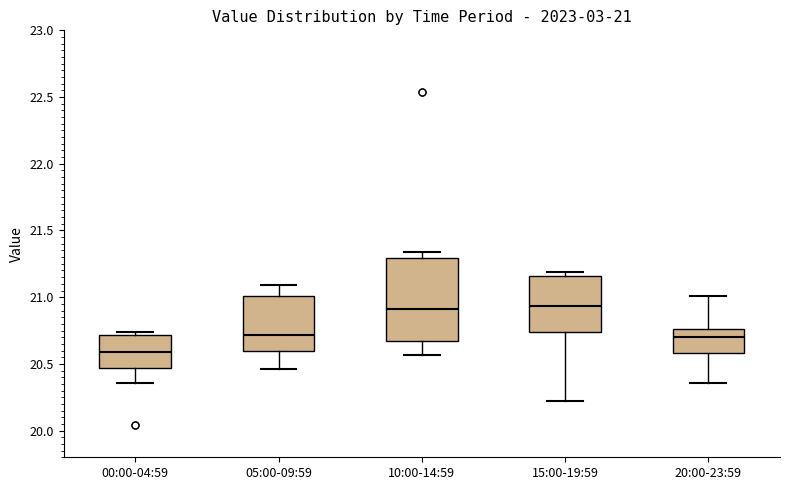

Comparing the boxes themselves (not the whiskers), which one is the tallest?

10:00-14:59